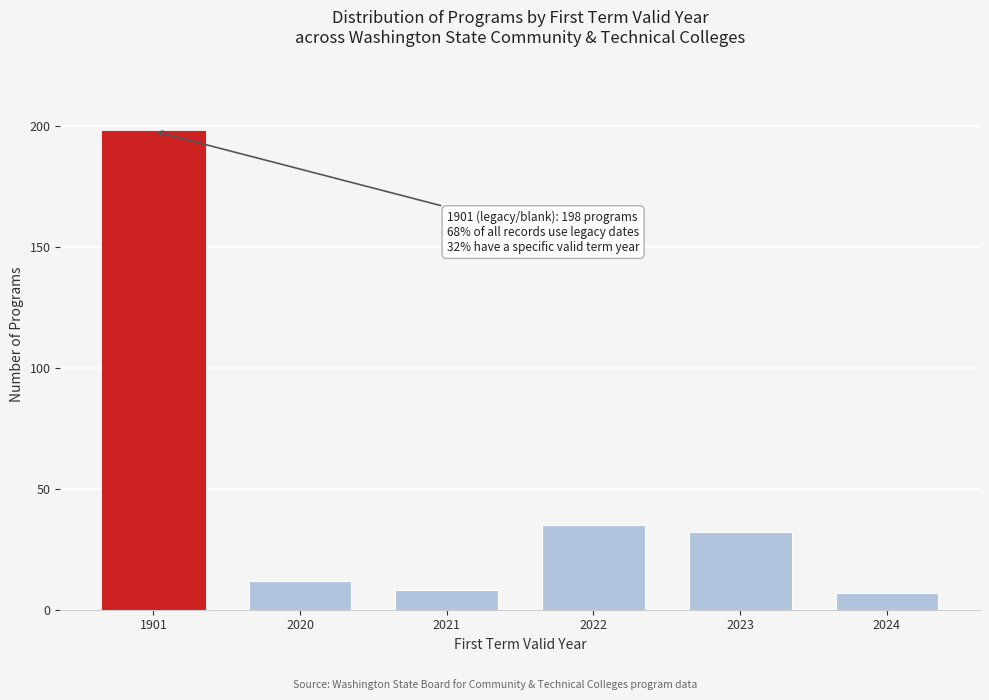

Reading left to right, what are all the values shown in this chart?

1901=198	2020=12	2021=8	2022=35	2023=32	2024=7